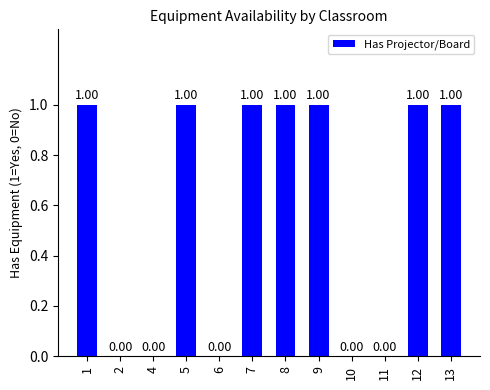

The chart shows a value of 1 at 7. True or false?

True